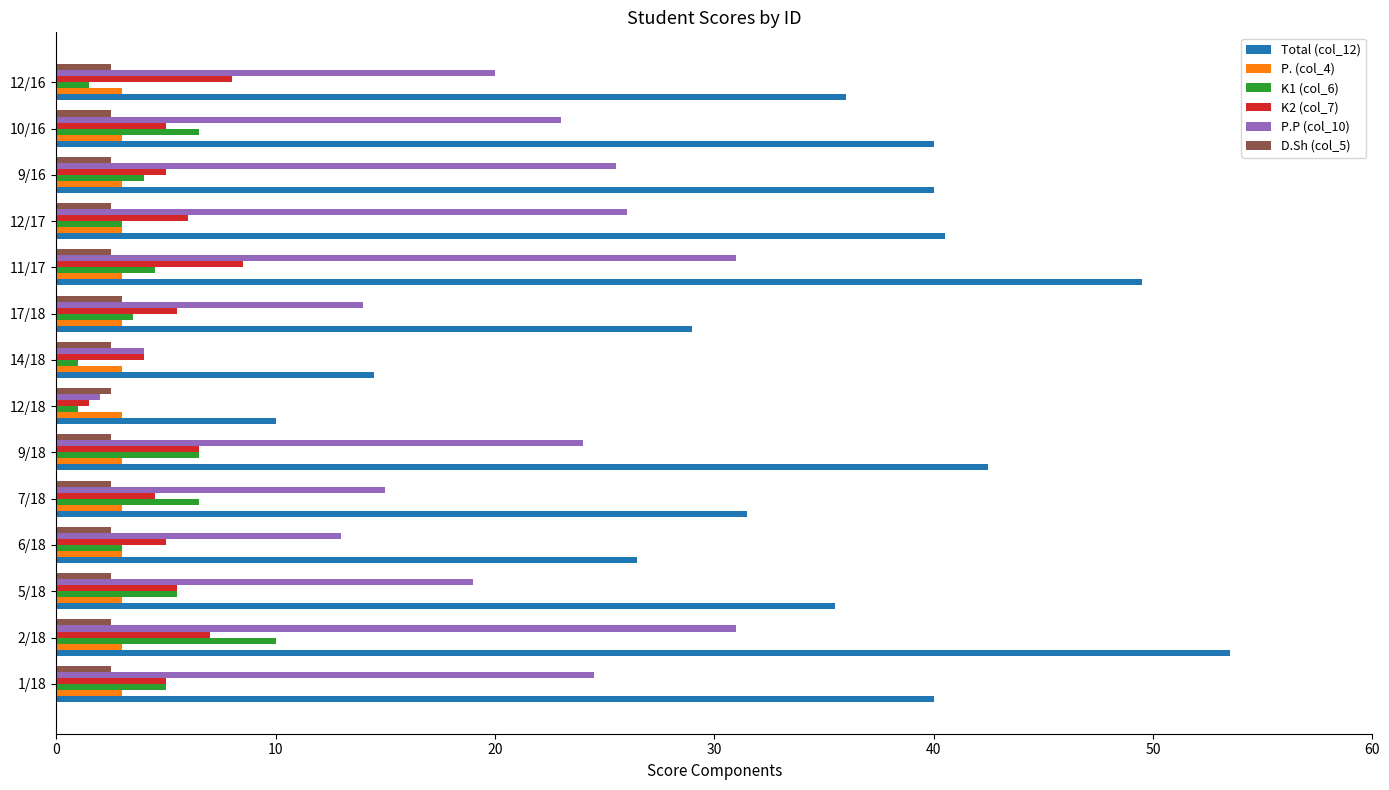

The value of P. (col_4) at 17/18 is 5.2. True or false?

False